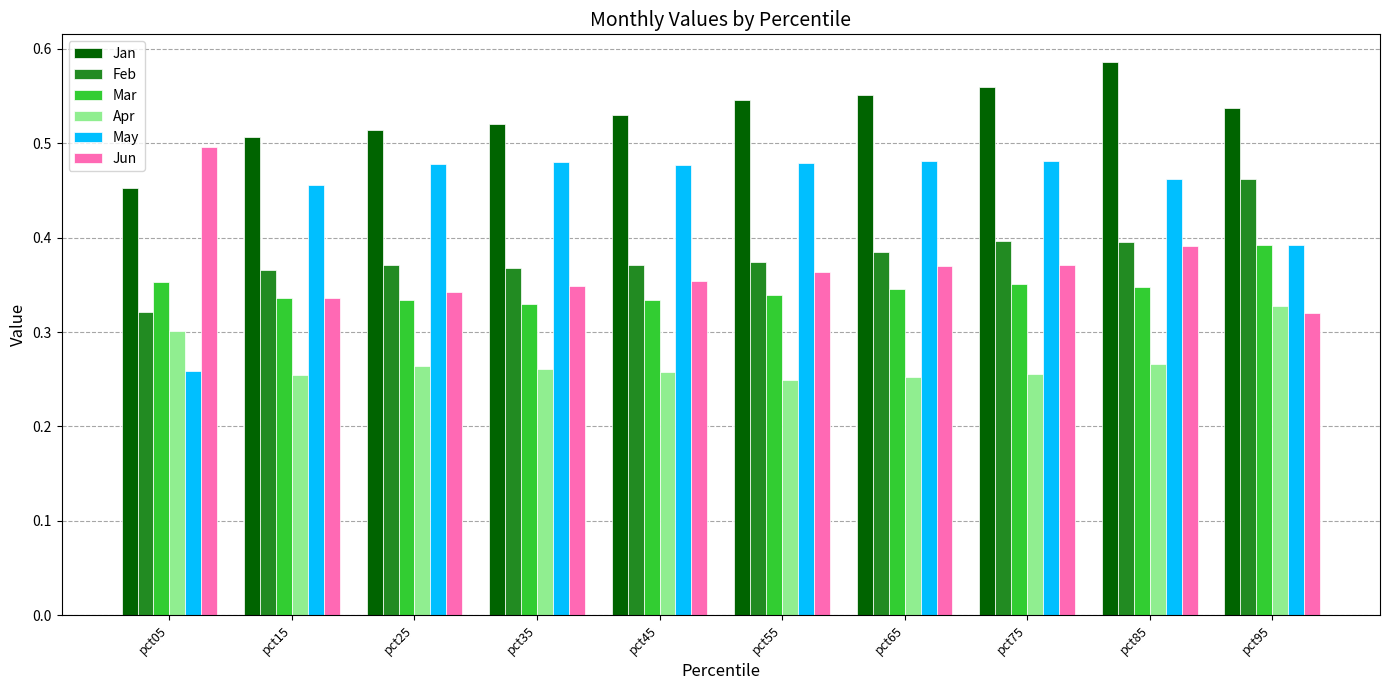

The Feb series shows 0.6 at pct55. True or false?

False